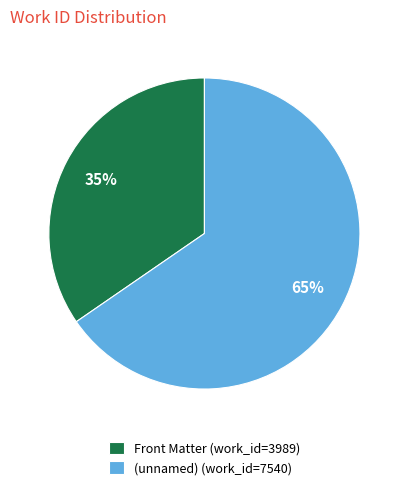

True or false: (unnamed) (work_id=7540) accounts for 80% of the total.

False